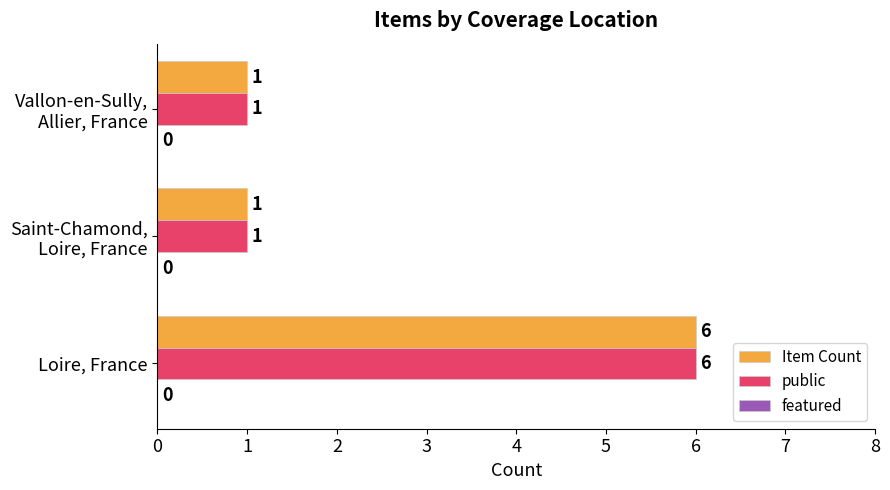

At which category is the sum across all series the highest?

Loire, France